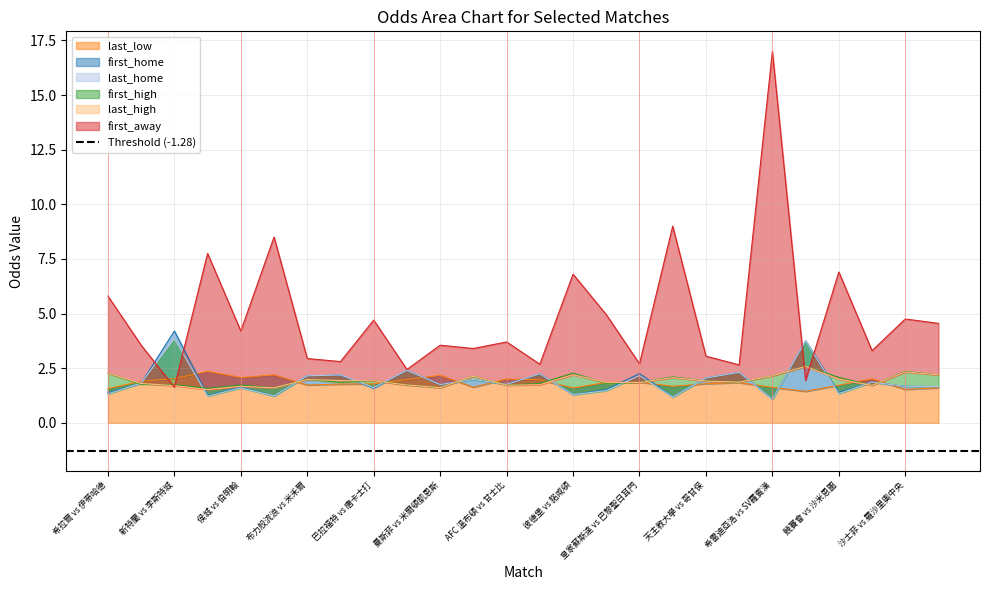

Which series has the largest range (max minus min)?

first_away